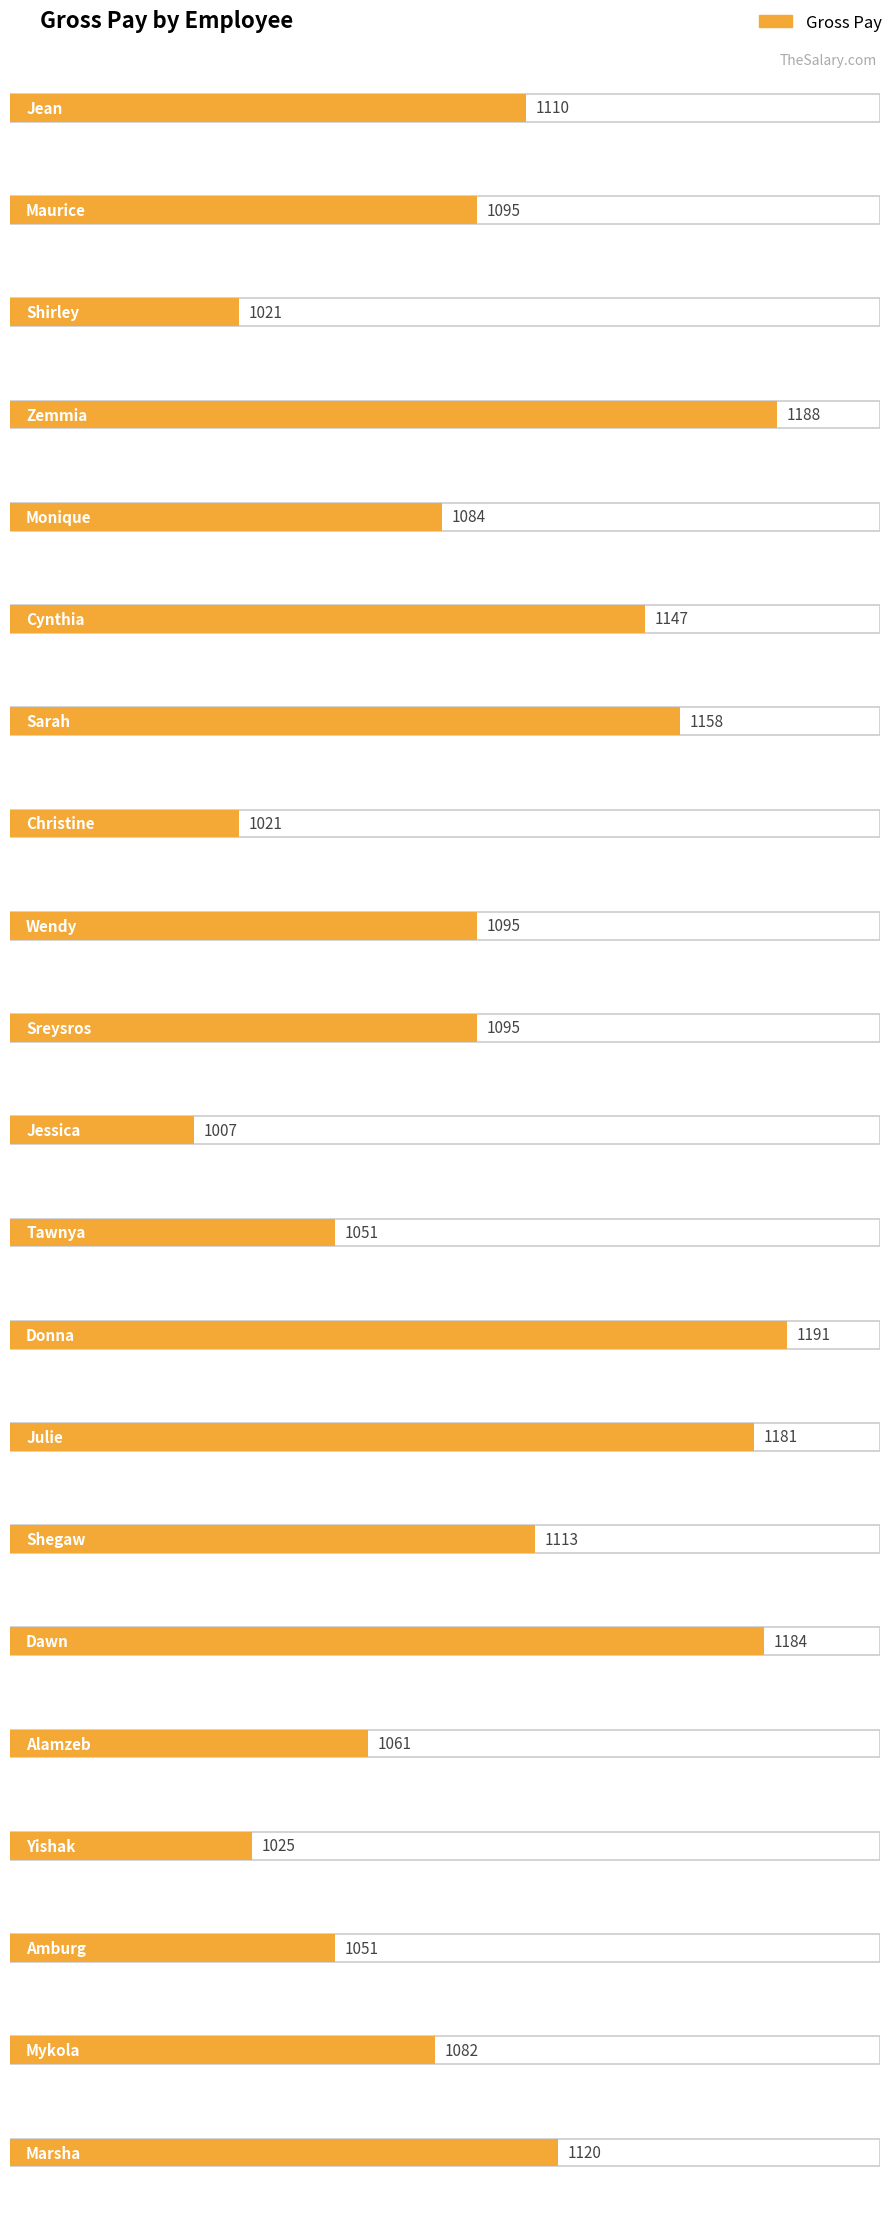

Approximately how many times larger is the value at Shirley compared to Dawn?

0.9